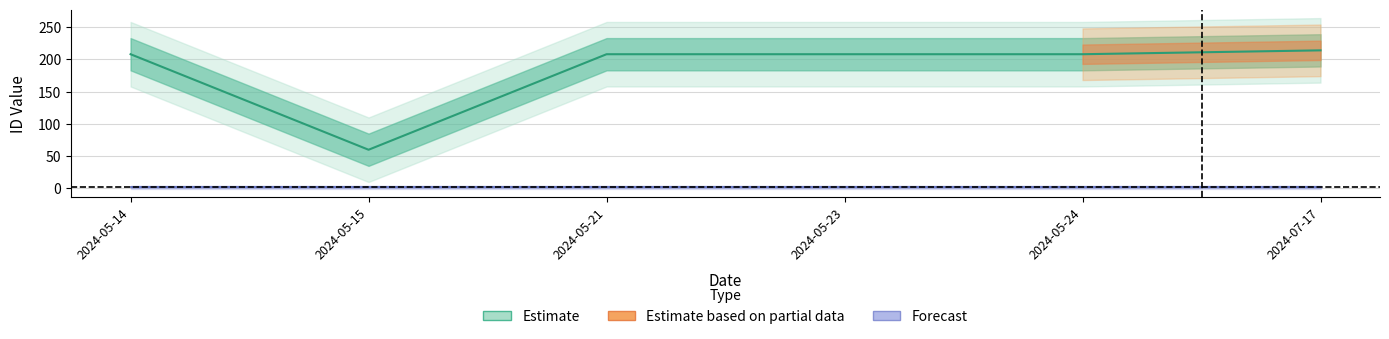

How many interior local valleys (lower than both neighbors) does the data have?

1